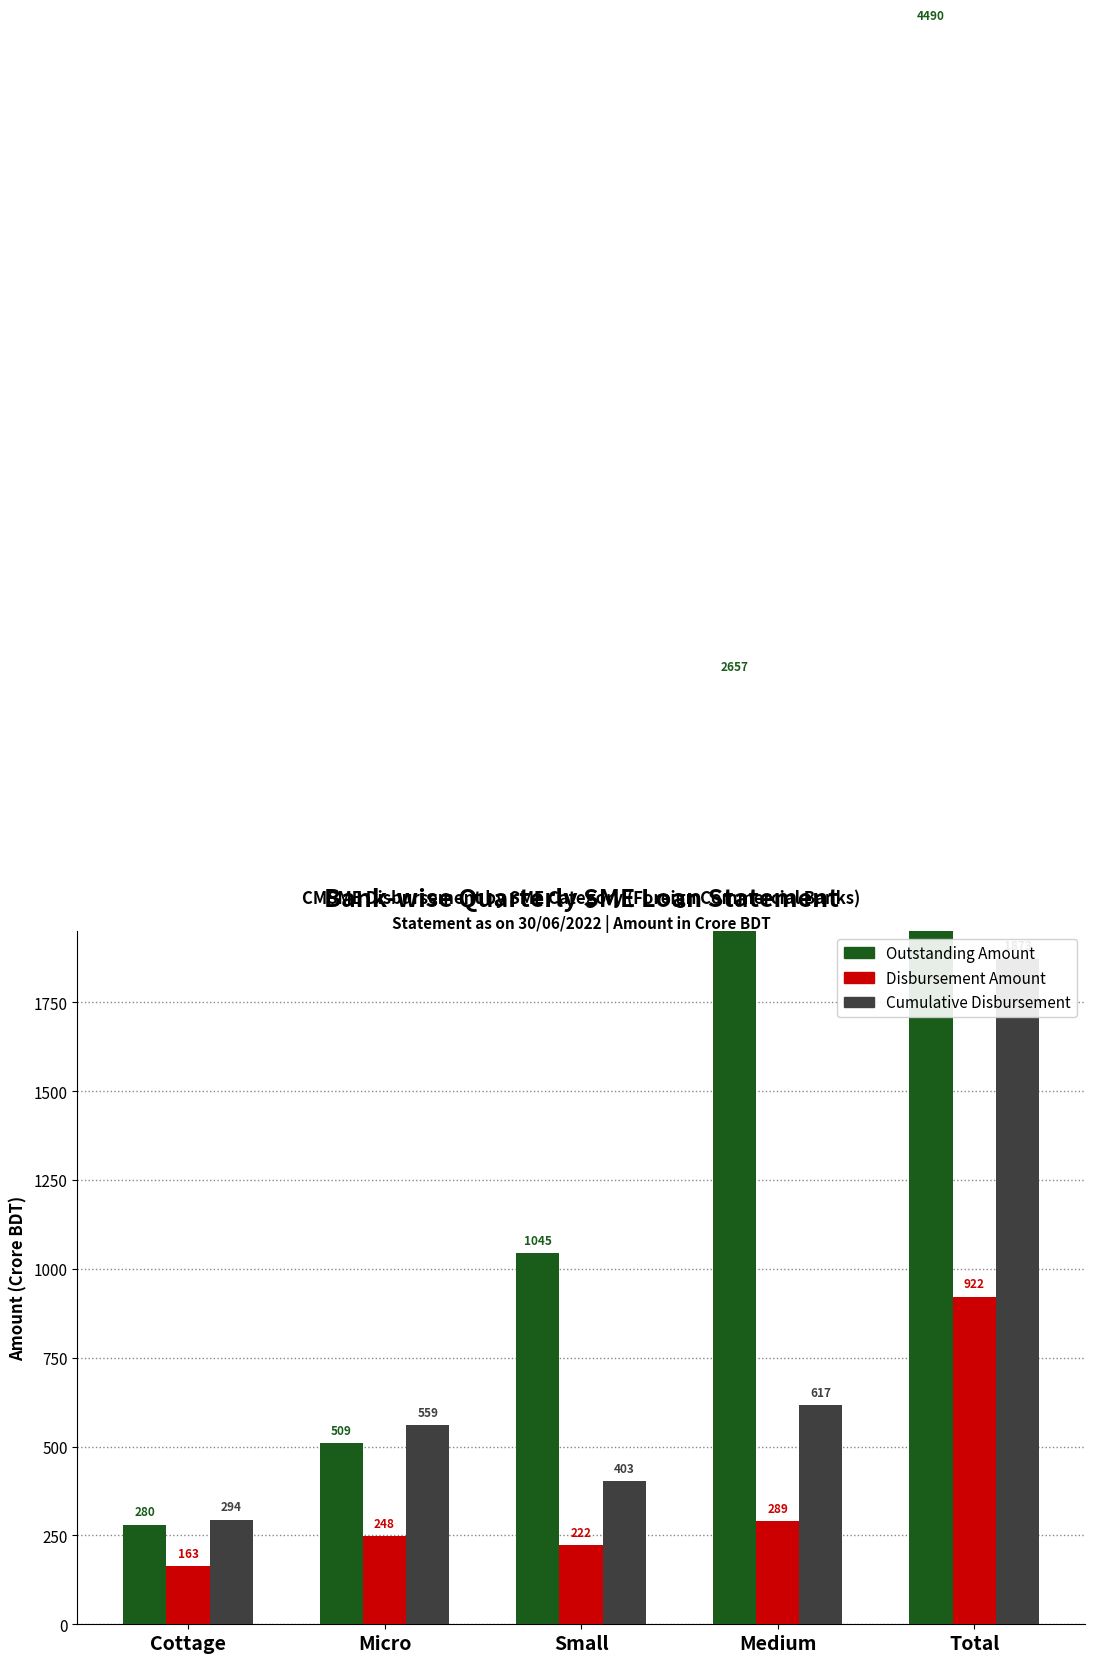

Where does the Disbursement Amount series first go above 248?

Medium